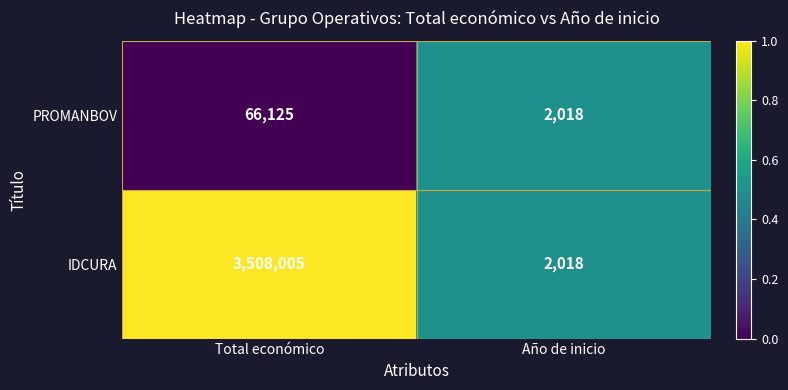

At Total económico, list the series in order from largest to smallest.

IDCURA, PROMANBOV